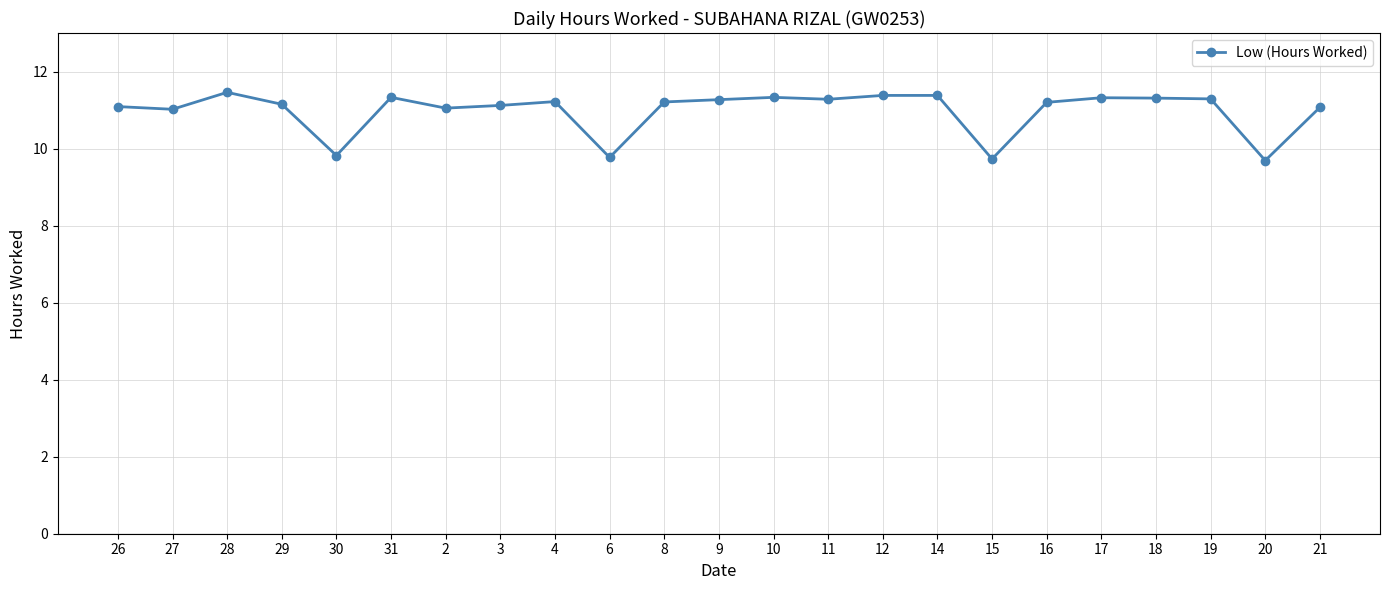

How many series are shown in this chart?

1